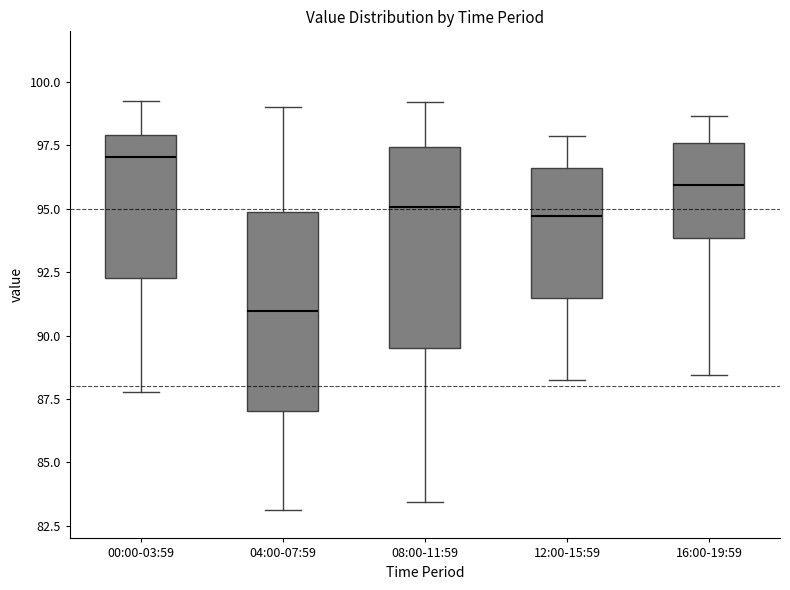

Which box has the highest median line?

00:00-03:59